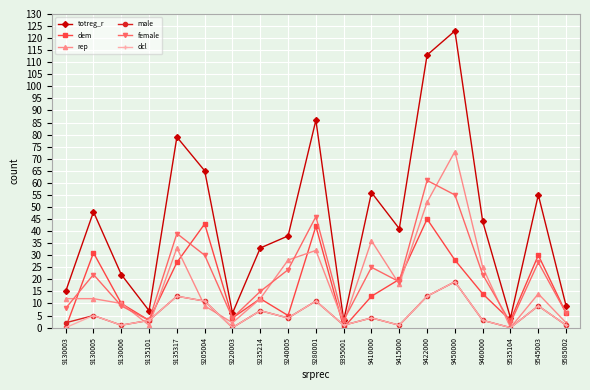

Which series has the largest total across all categories?

totreg_r